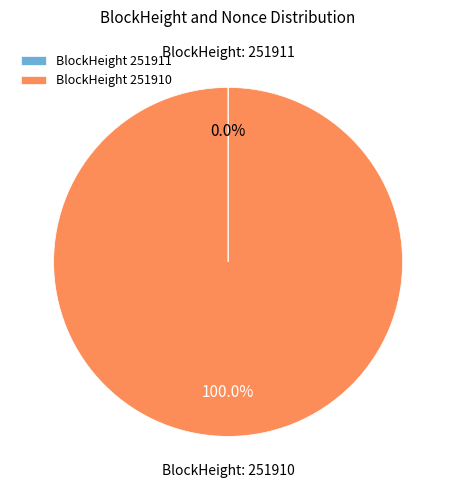

What is the largest slice in the pie chart?

BlockHeight 251910